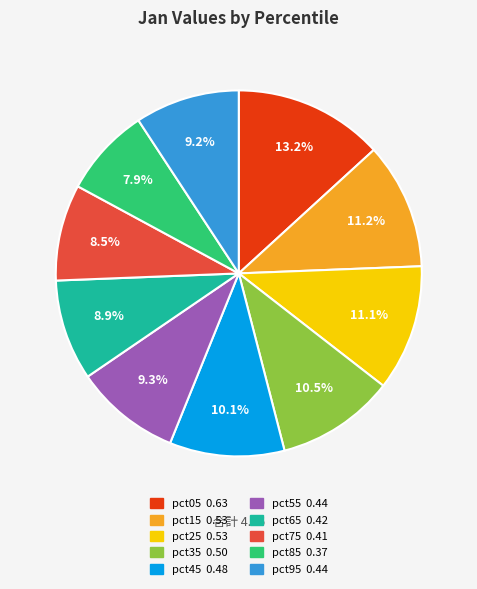

To the nearest percent, what is the difference between the pct15 and pct95 slice percentages?

2%